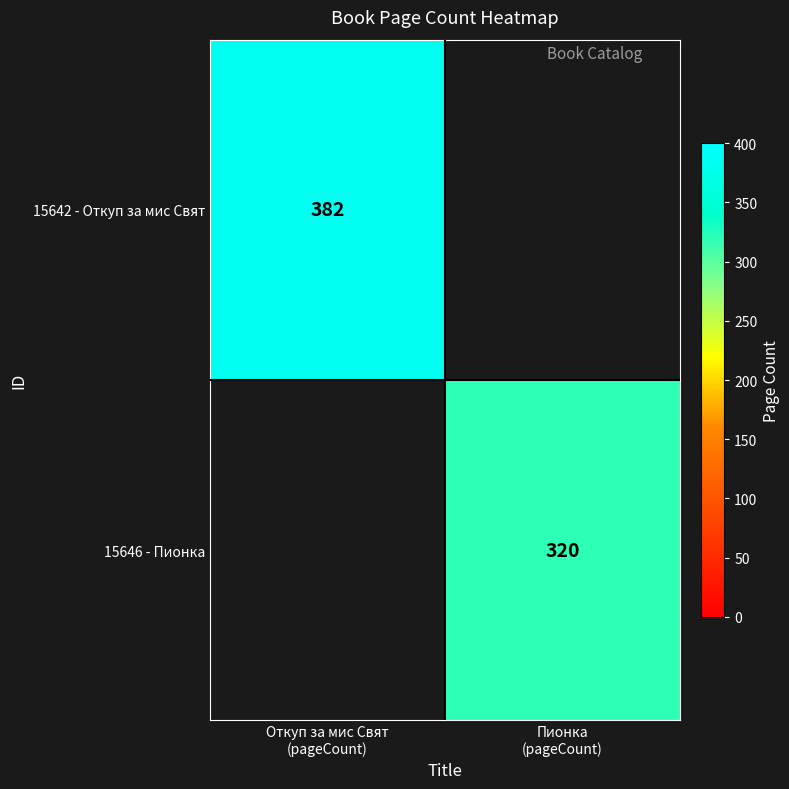

Is the value of 15646 - Пионка at Пионка (pageCount) greater than the value of 15642 - Откуп за мис Свят at Откуп за мис Свят (pageCount)?

No